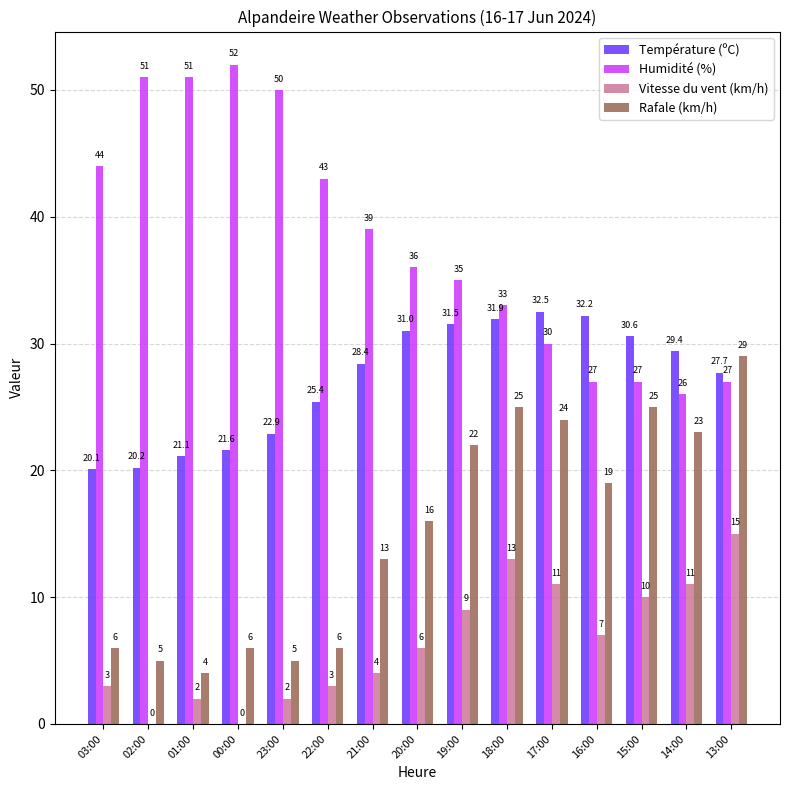

What is the sum of the Humidité (%) values at 13:00 and 03:00?

71.0